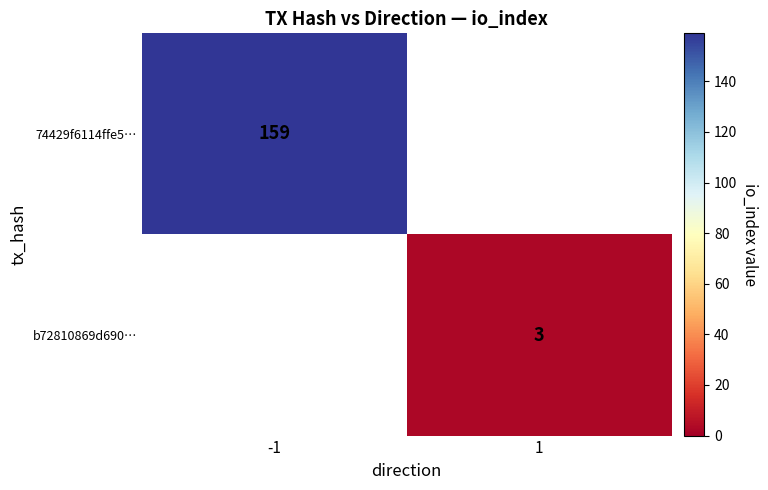

True or false: b72810869d690… has a value of 3 at 1.

True